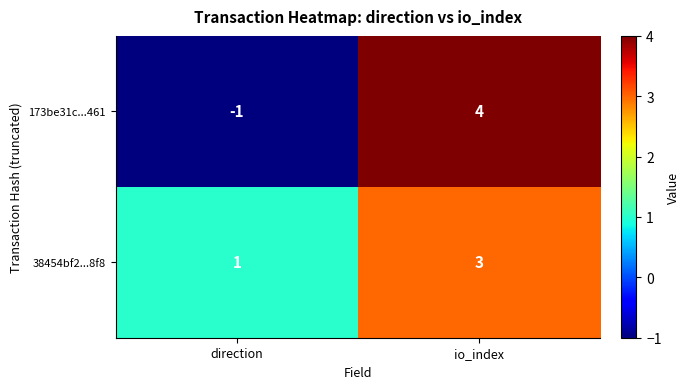

Which series has the largest range (max minus min)?

173be31c...461